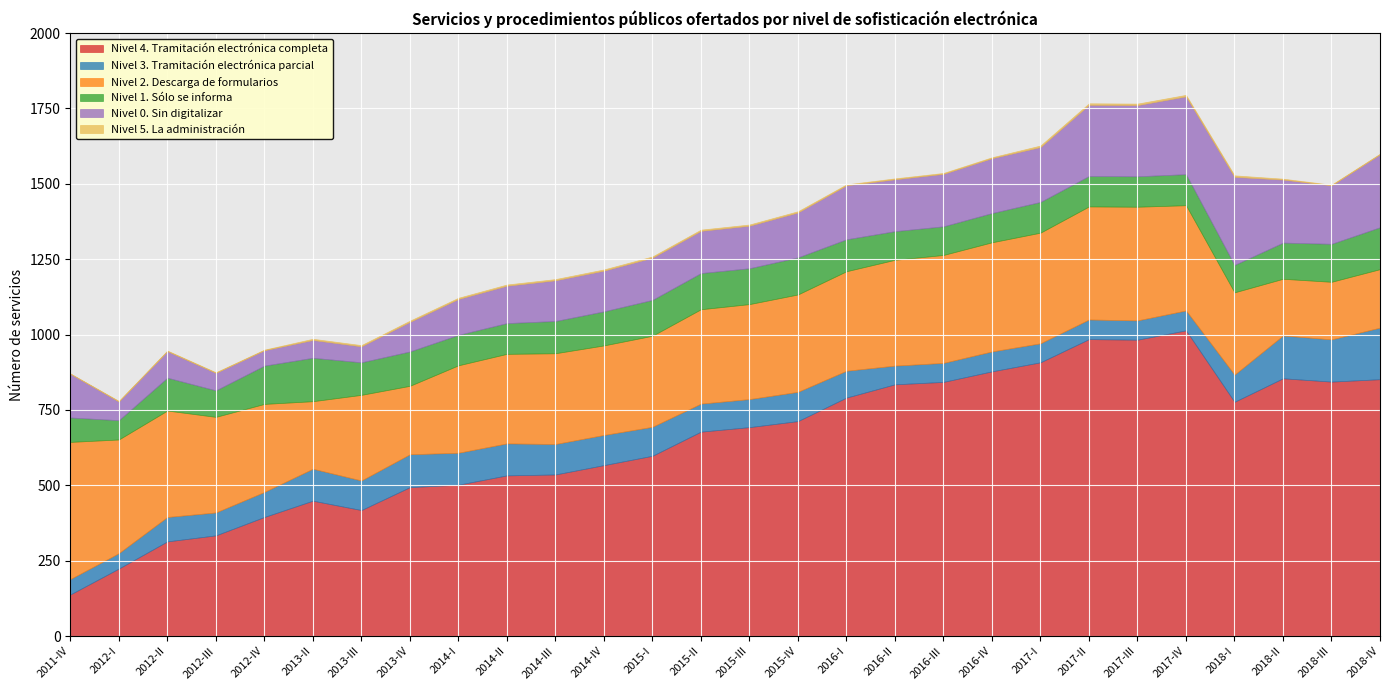

Reading left to right, list all the values displayed in this chart.

Nivel 4. Tramitación electrónica completa: 138	224	314	334	395	449	418	494	502	533	536	567	598	678	693	713	791	835	843	878	908	985	983	1014	777	855	844	852
Nivel 3. Tramitación electrónica parcial: 51	51	81	76	83	106	98	109	106	106	101	100	96	93	93	97	89	62	63	66	63	65	64	66	90	142	140	171
Nivel 2. Descarga de formularios: 455	377	353	317	292	224	284	227	290	297	301	297	302	313	315	323	330	351	358	362	367	375	377	349	273	188	191	194
Nivel 1. Sólo se informa: 81	64	109	88	127	144	108	114	101	102	107	113	119	120	119	123	106	95	95	97	102	101	101	103	91	120	126	139
Nivel 0. Sin digitalizar: 145	62	88	58	51	59	53	98	119	124	135	135	140	140	141	149	179	172	174	182	182	236	236	258	292	209	194	242
Nivel 5. La administración: 1	2	2	2	2	4	4	4	4	4	4	4	4	4	4	4	3	3	3	3	5	5	5	5	5	3	2	2